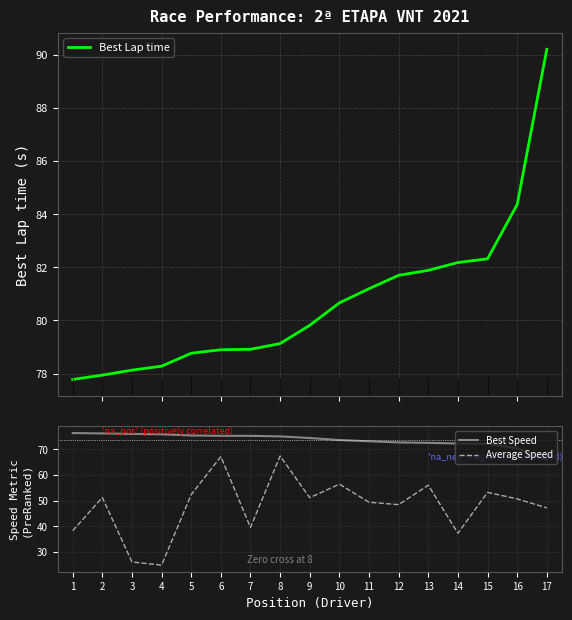

True or false: Best Speed and Best Lap time intersect in this chart.

False